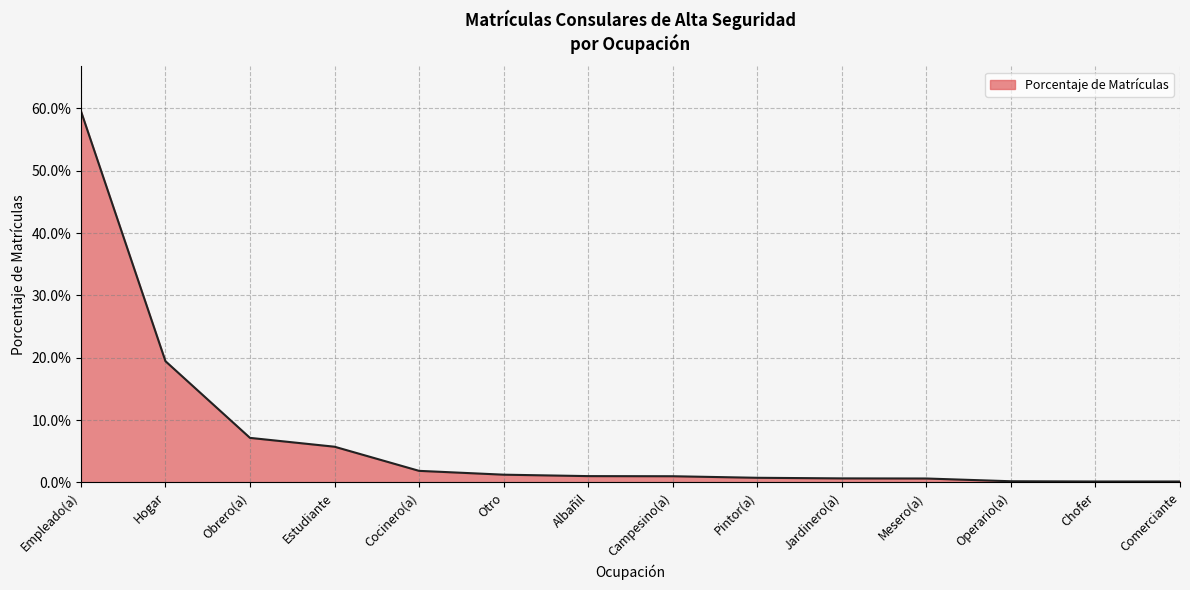

Does the chart have visible grid lines?

Yes